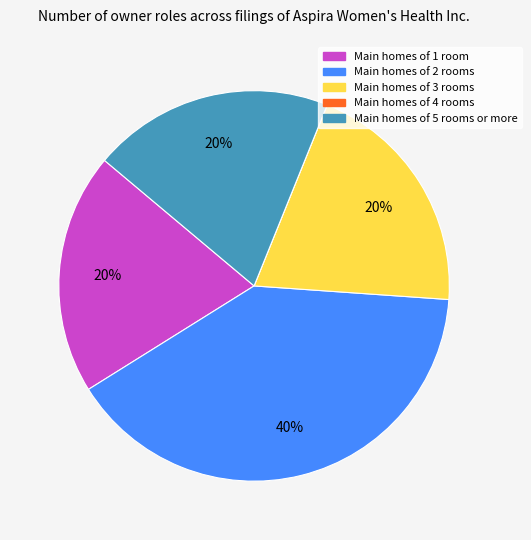

To the nearest percent, what is the difference between the largest and smallest slice percentages?

40%